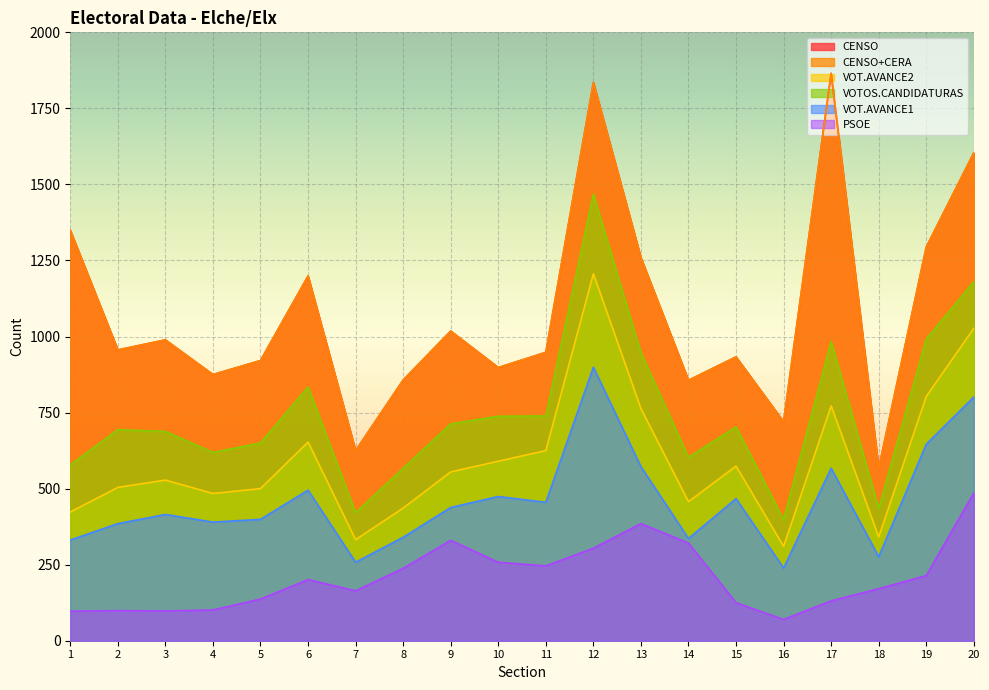

Which category has the highest value in the VOT.AVANCE2 series?

12